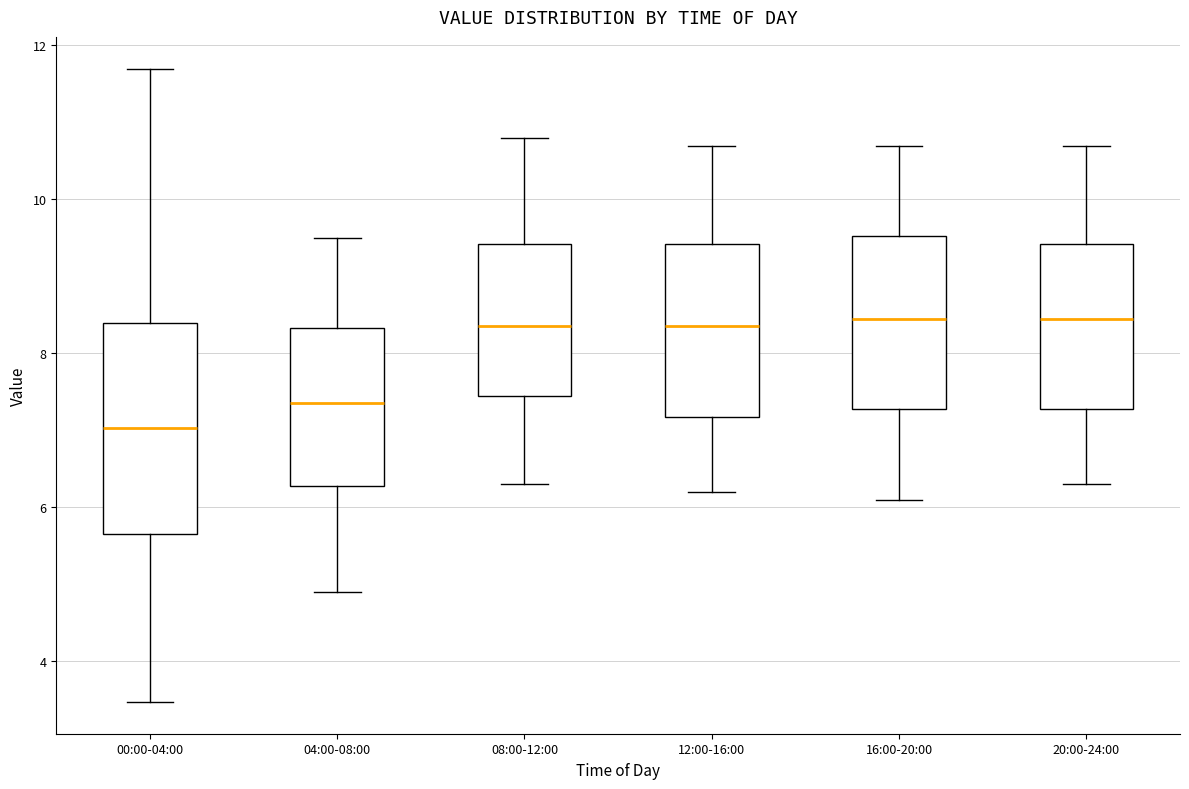

Reading left to right, read every box against the y-axis: the position of its median line, the range the box covers, and the ends of its whiskers. The values are not printed on the chart, so give them approximately, as read against the axis.

00:00-04:00: median 7.0, box 5.6 to 8.4, whiskers 3.4 to 11.8
04:00-08:00: median 7.4, box 6.2 to 8.4, whiskers 5.0 to 9.6
08:00-12:00: median 8.4, box 7.4 to 9.4, whiskers 6.4 to 10.8
12:00-16:00: median 8.4, box 7.2 to 9.4, whiskers 6.2 to 10.8
16:00-20:00: median 8.4, box 7.2 to 9.6, whiskers 6.2 to 10.8
20:00-24:00: median 8.4, box 7.2 to 9.4, whiskers 6.4 to 10.8